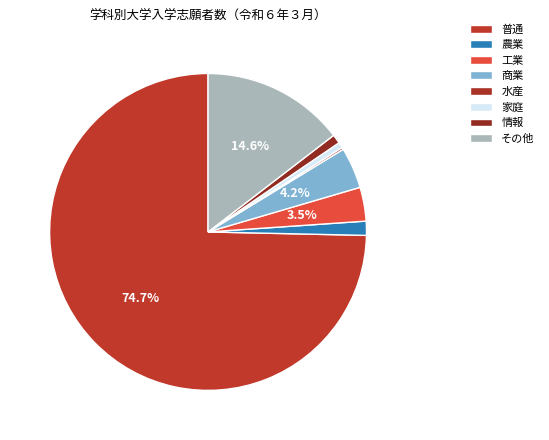

To the nearest percent, what is the difference between the largest and smallest slice percentages?

74%